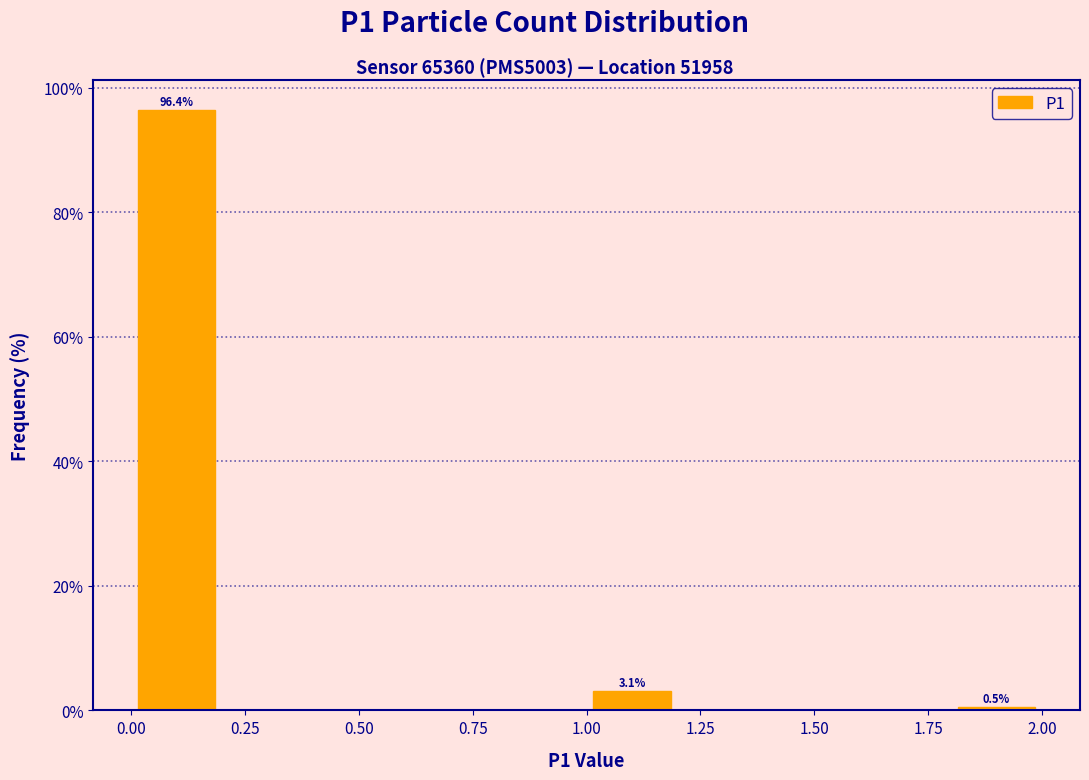

Which range on the x-axis has the tallest bar?

0.0 to 0.2